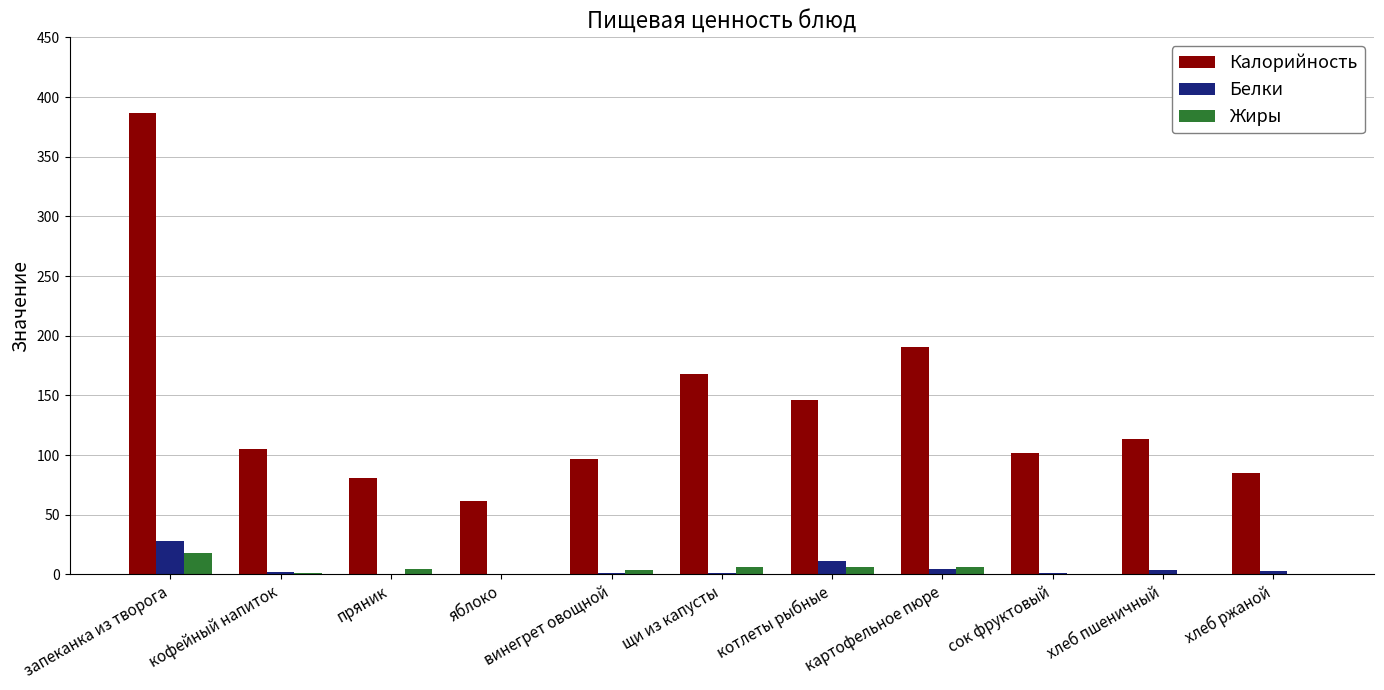

Which series changed the most between запеканка из творога and пряник?

Калорийность